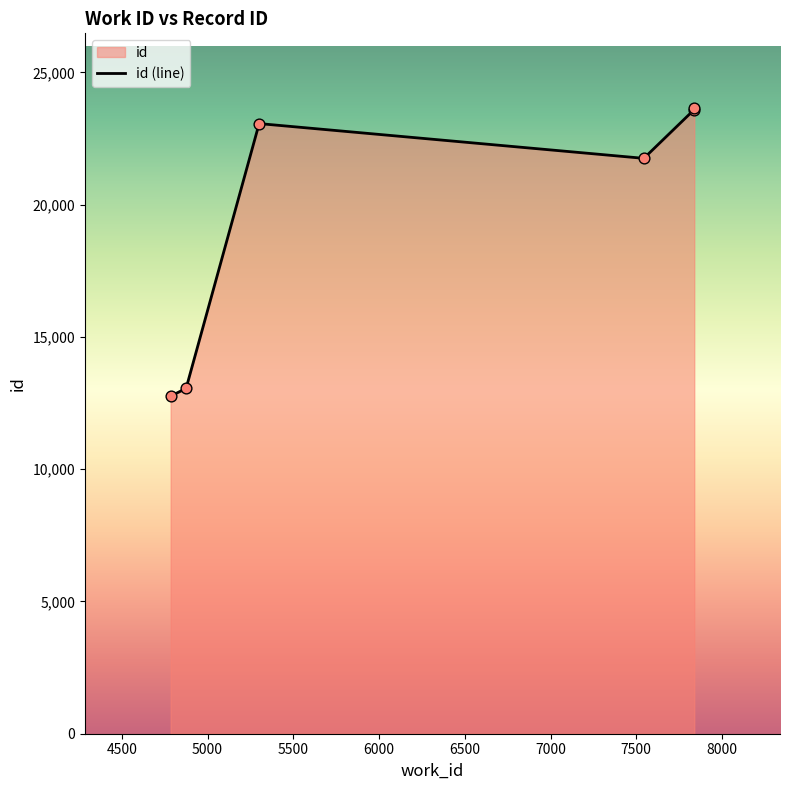

What is the smallest value displayed?

12761